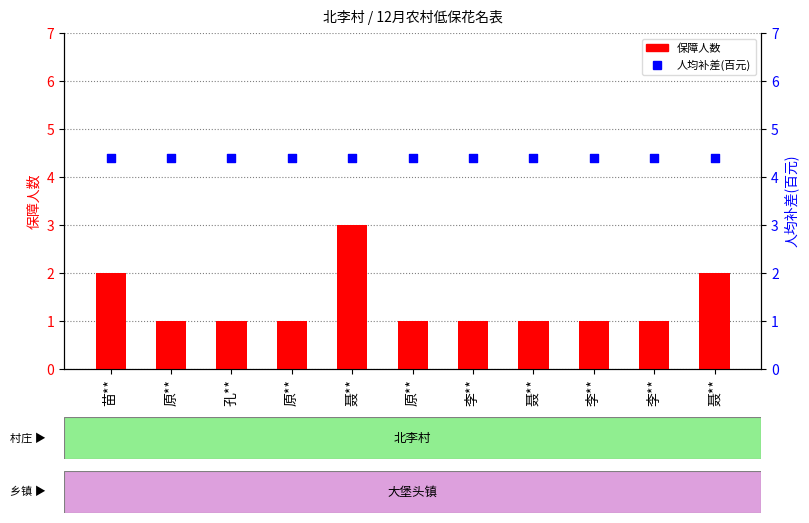

Is the value of 保障人数 at 李** greater than the value of 人均补差(百元) at 聂**?

No